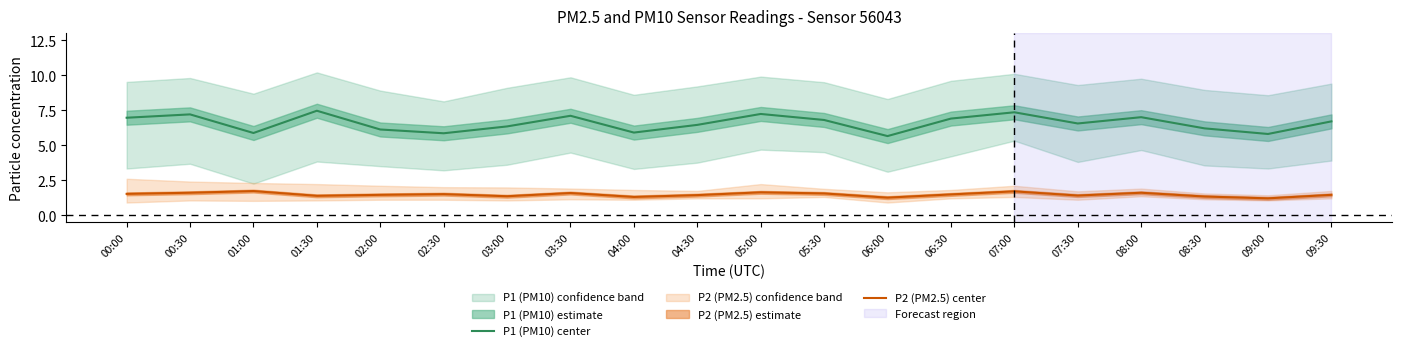

True or false: P1 (PM10) center and P2 (PM2.5) center cross at least once.

False